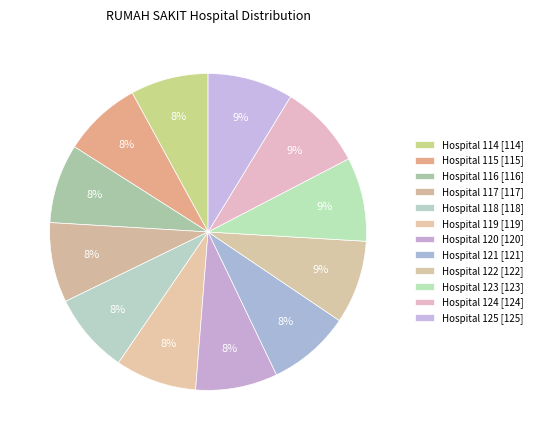

Which slice is the largest?

125